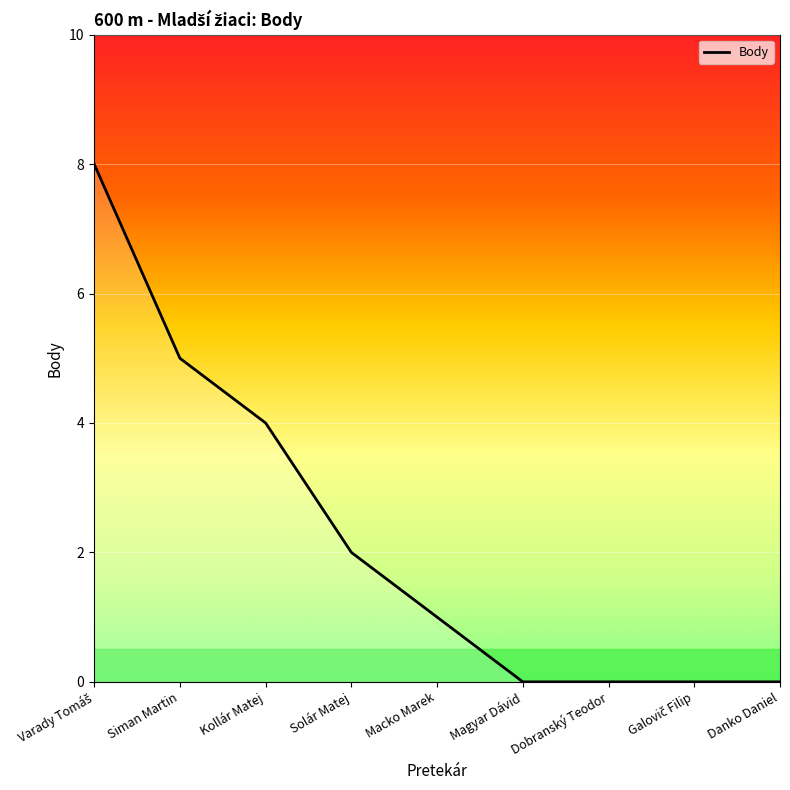

What is the greatest value displayed?

8